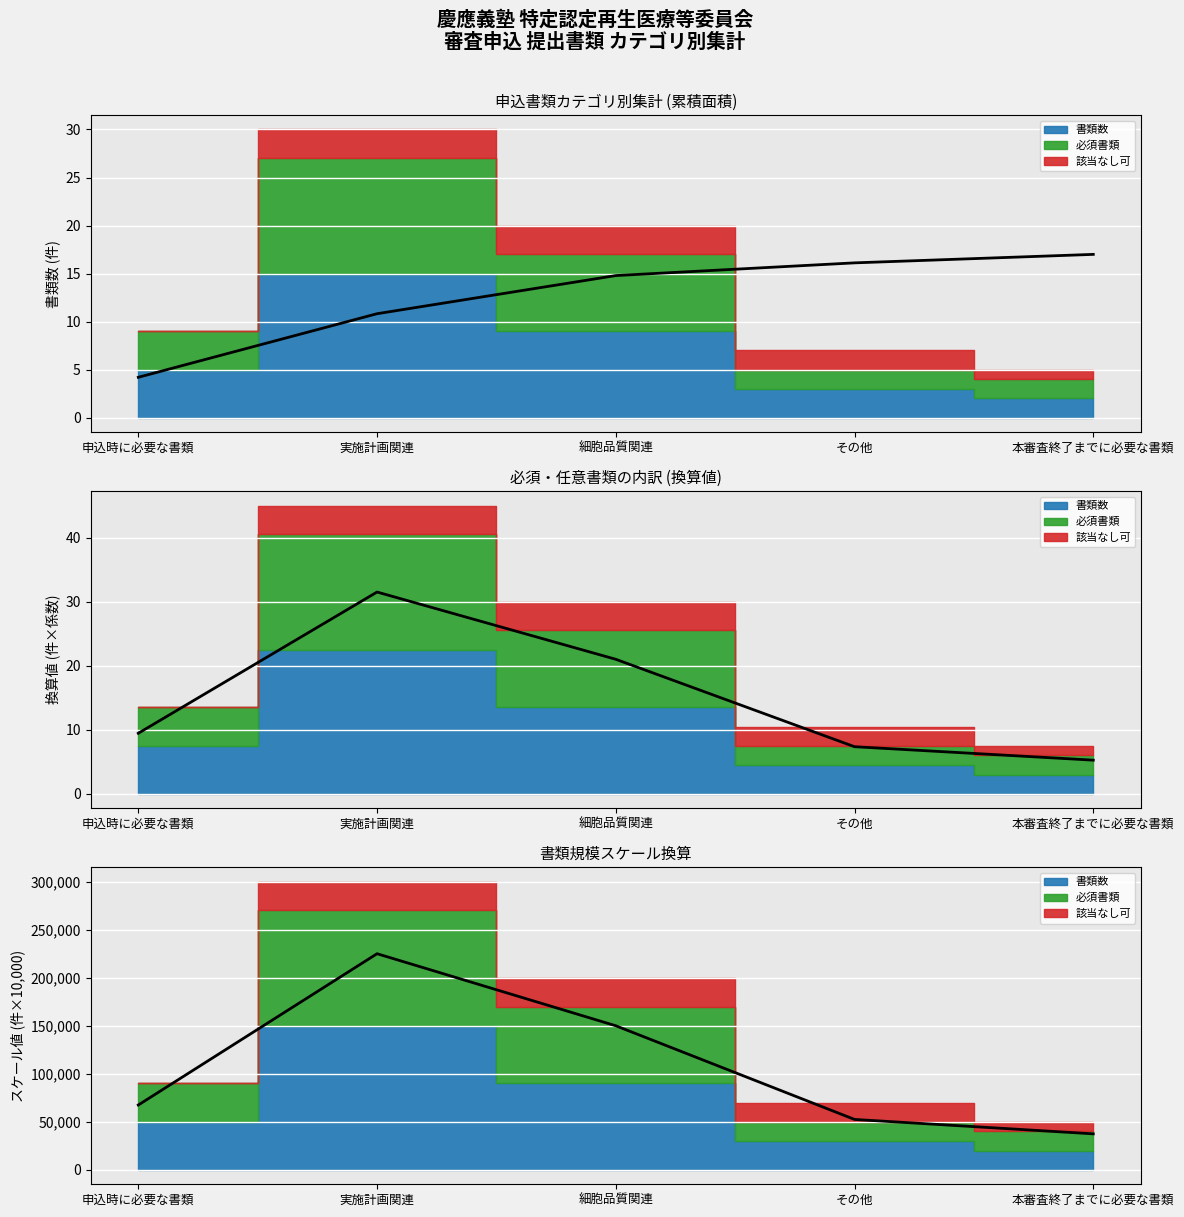

Between 申込時に必要な書類 and 本審査終了までに必要な書類, which series saw the biggest shift?

必須書類